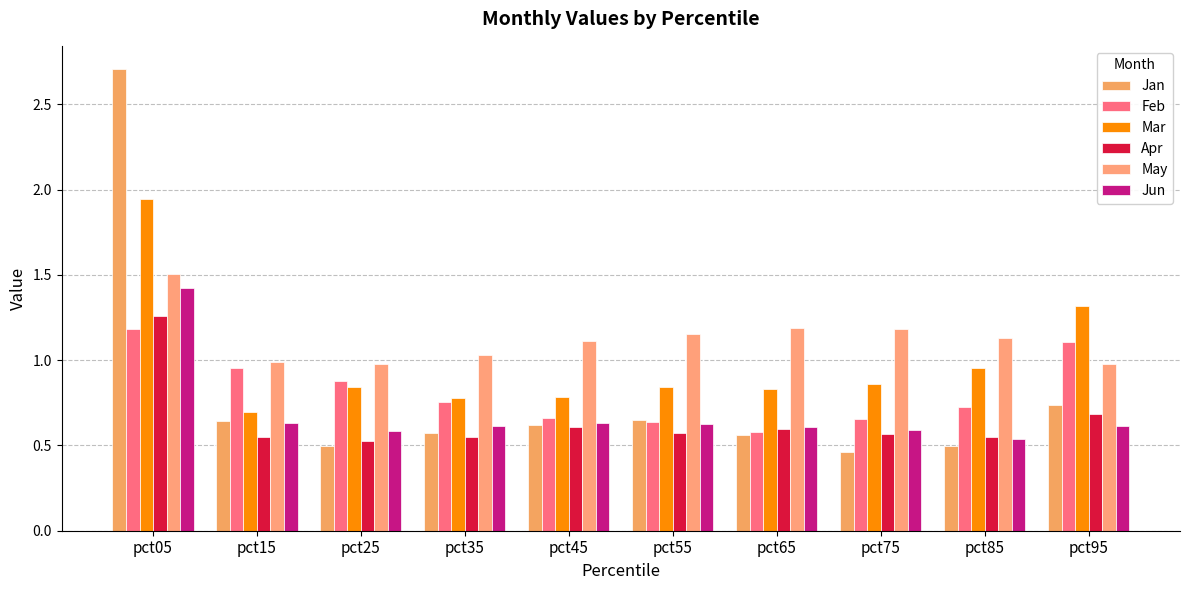

At which label does Mar reach its peak?

pct05